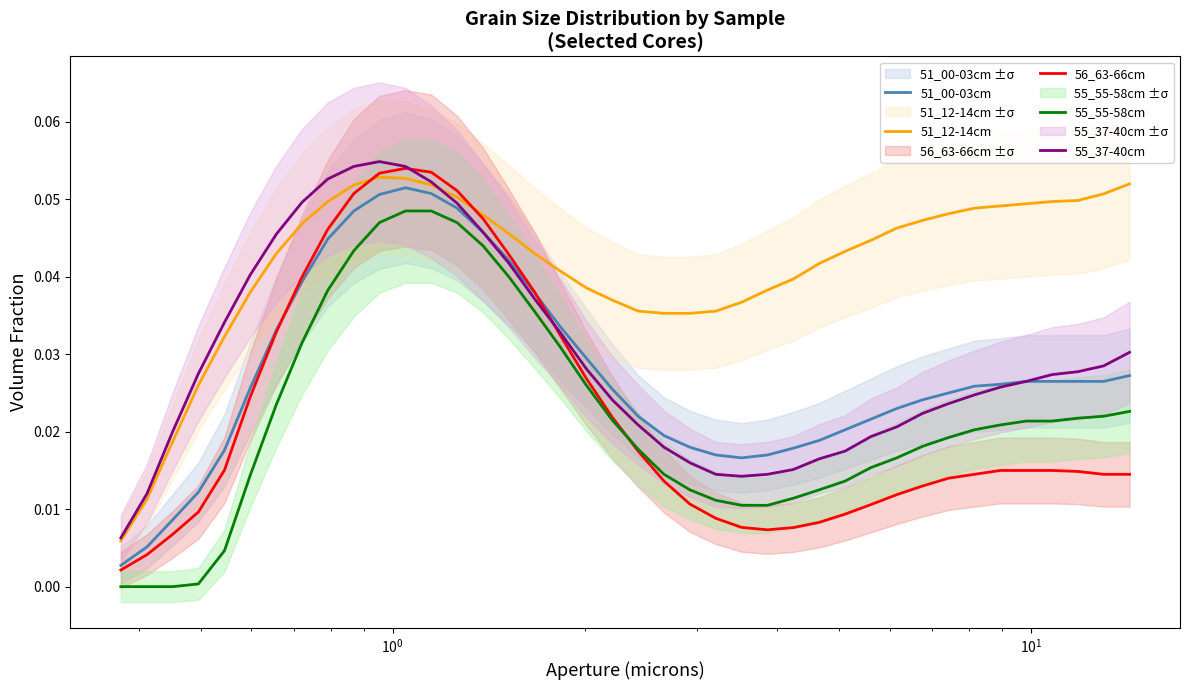

True or false: 55_55-58cm and 55_37-40cm intersect in this chart.

False